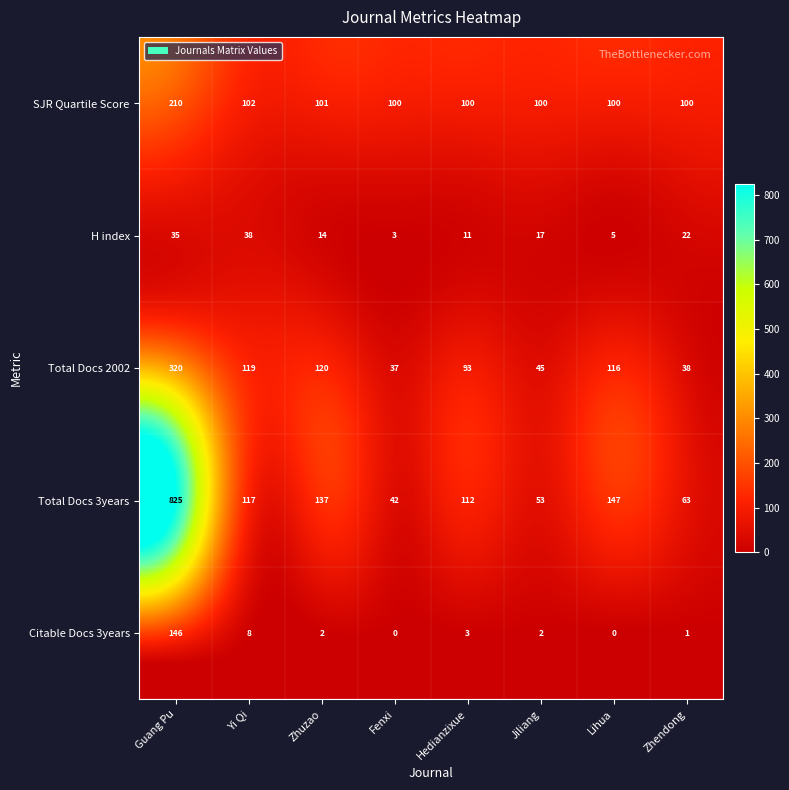

The Citable Docs 3years series shows 1 at Hedianzixue. True or false?

False